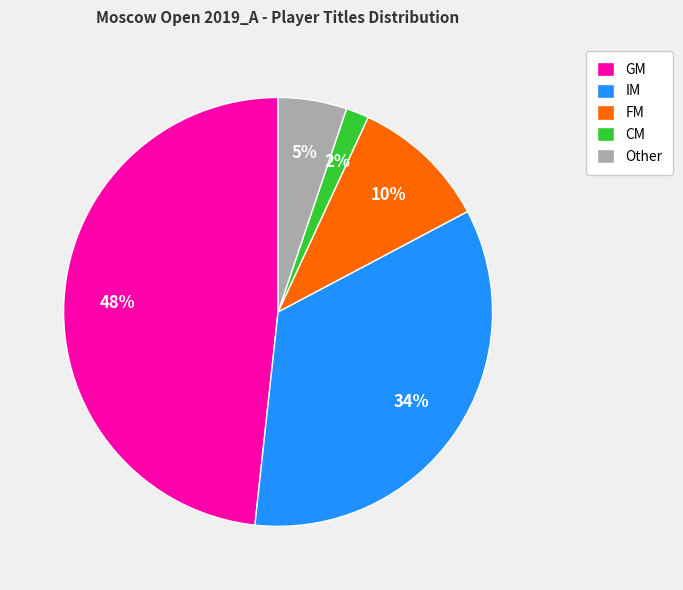

What percentage is the CM slice, to the nearest percent?

2%